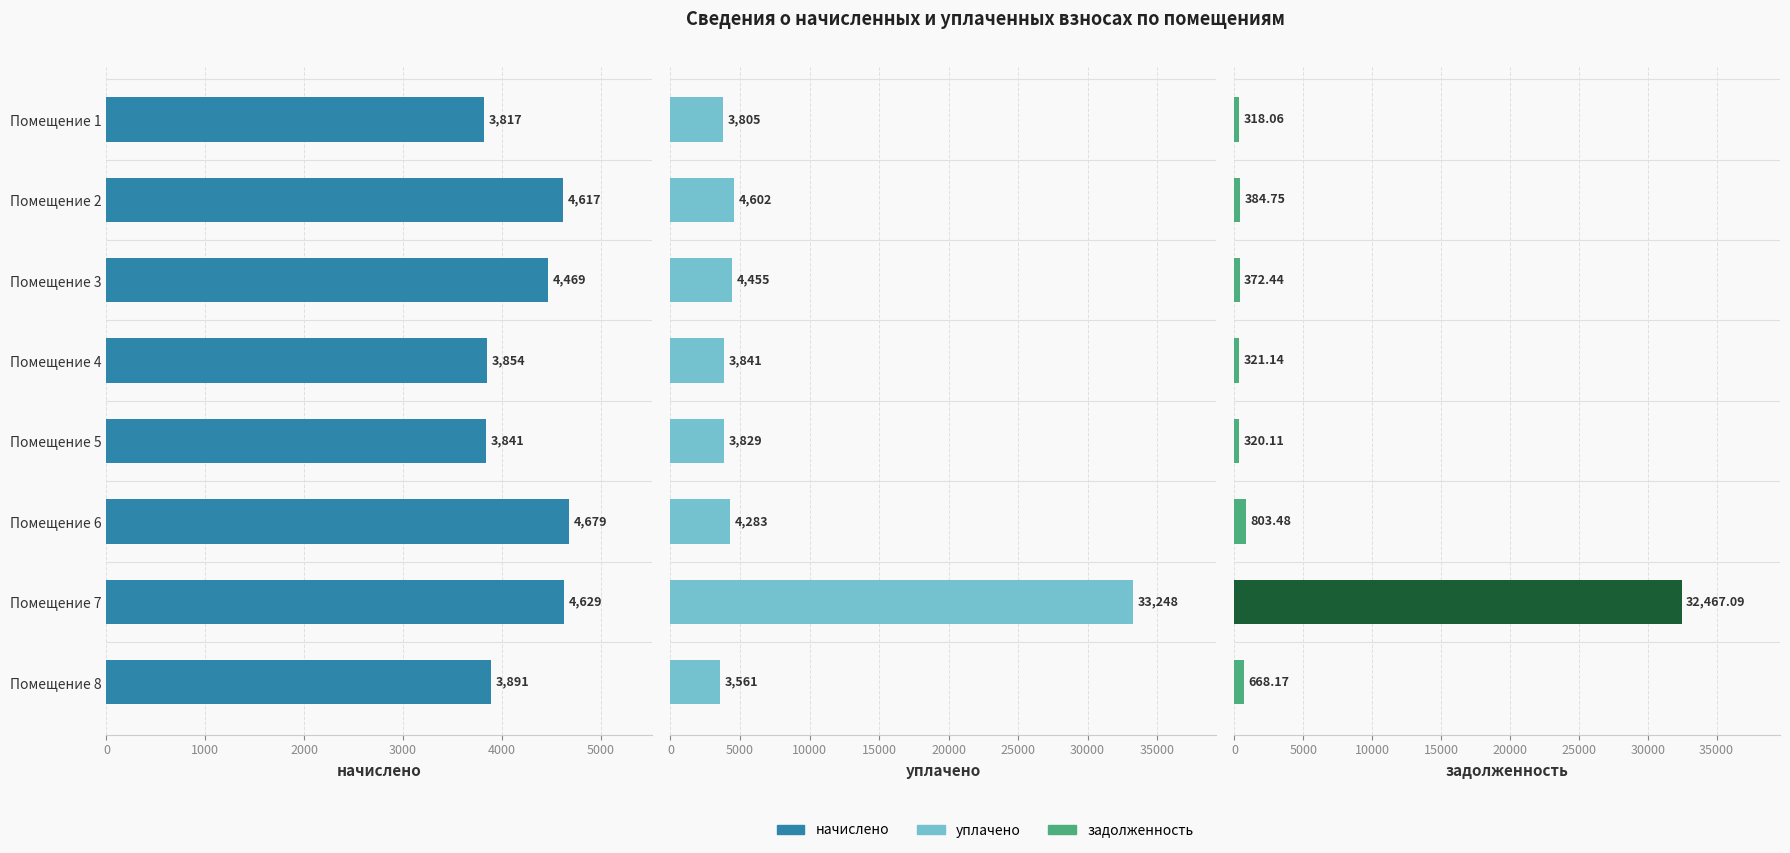

Reading left to right, what are all the values shown in this chart?

начислено: 3816.7	4617.0	4469.3	3853.7	3841.3	4678.6	4629.4	3890.6
уплачено: 3804.6	4602.4	4455.1	3841.5	3829.2	4282.5	33248.1	3561.3
задолженность: 318.1	384.8	372.4	321.1	320.1	803.5	32467.1	668.2